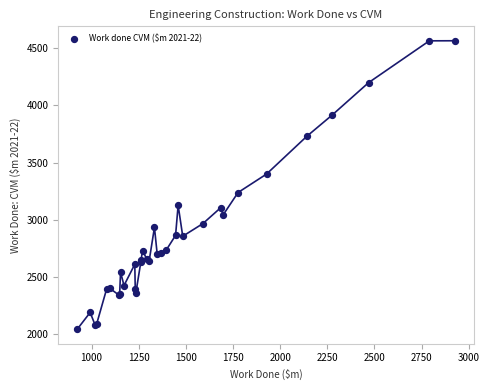

What Y value in the scatter plot is closest to 3304?

3238.1